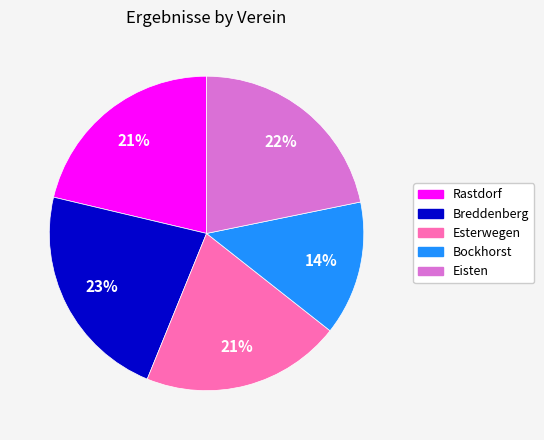

Is it true that Rastdorf is 21% of the pie?

True